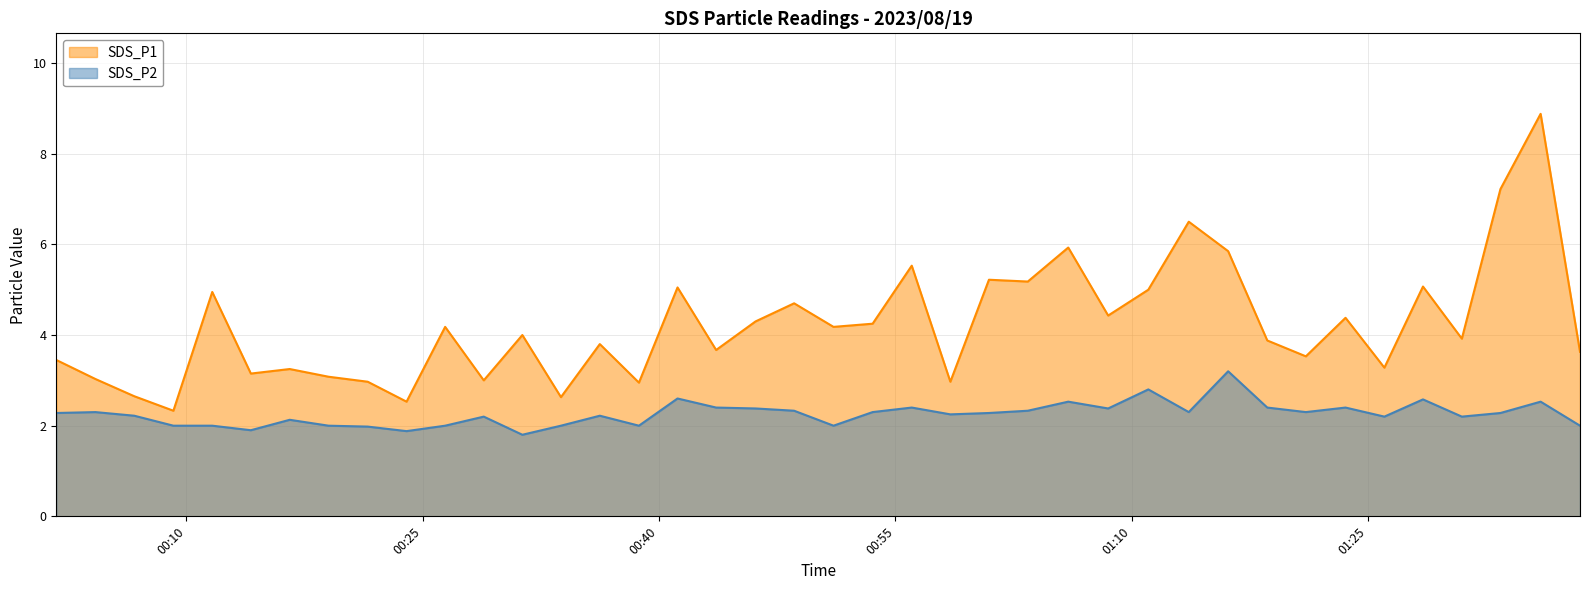

What is the value of the SDS_P2 point at the 16th from the left?

2.0